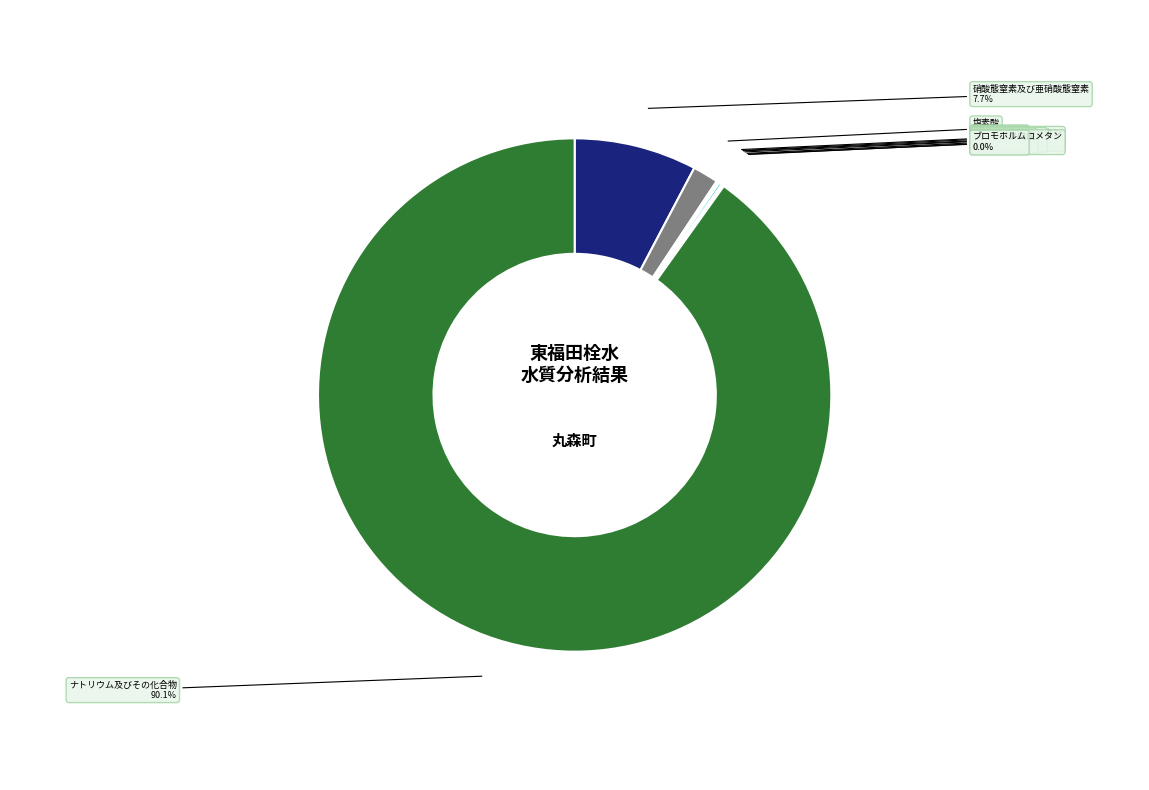

Which slice represents more than half of the pie?

ナトリウム及びその化合物